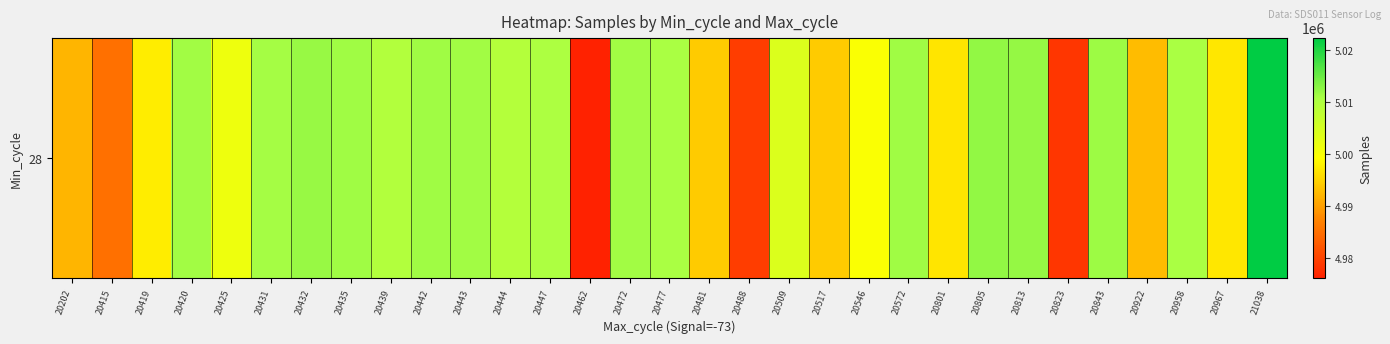

What is the minimum value shown in the chart?

4976135